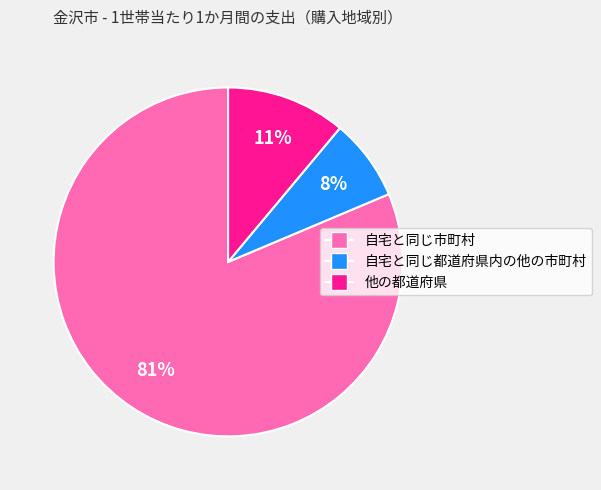

Combined, do 自宅と同じ市町村 and 自宅と同じ都道府県内の他の市町村 account for over 50%?

Yes